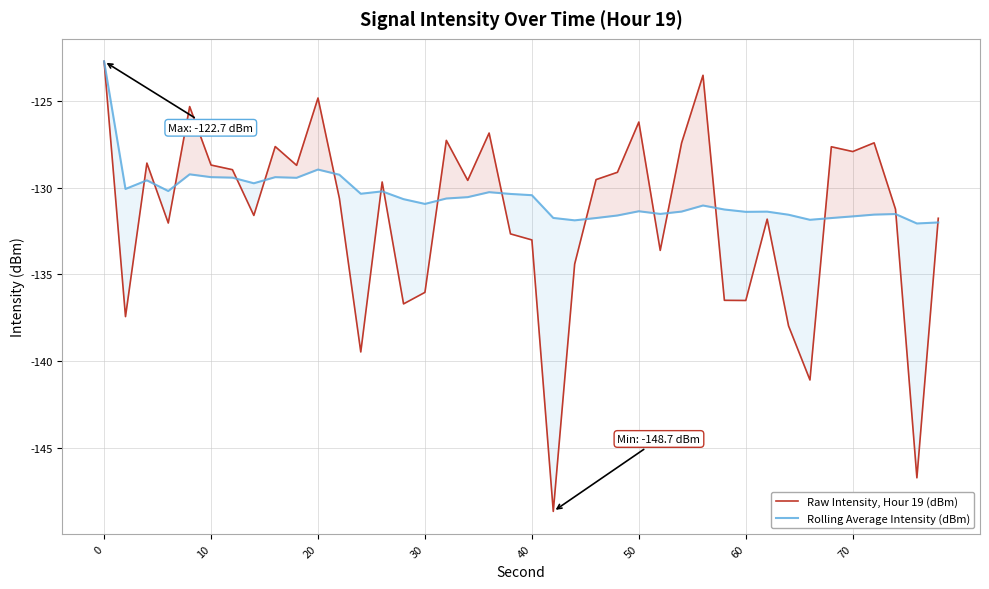

What is the smallest value displayed?

-148.7